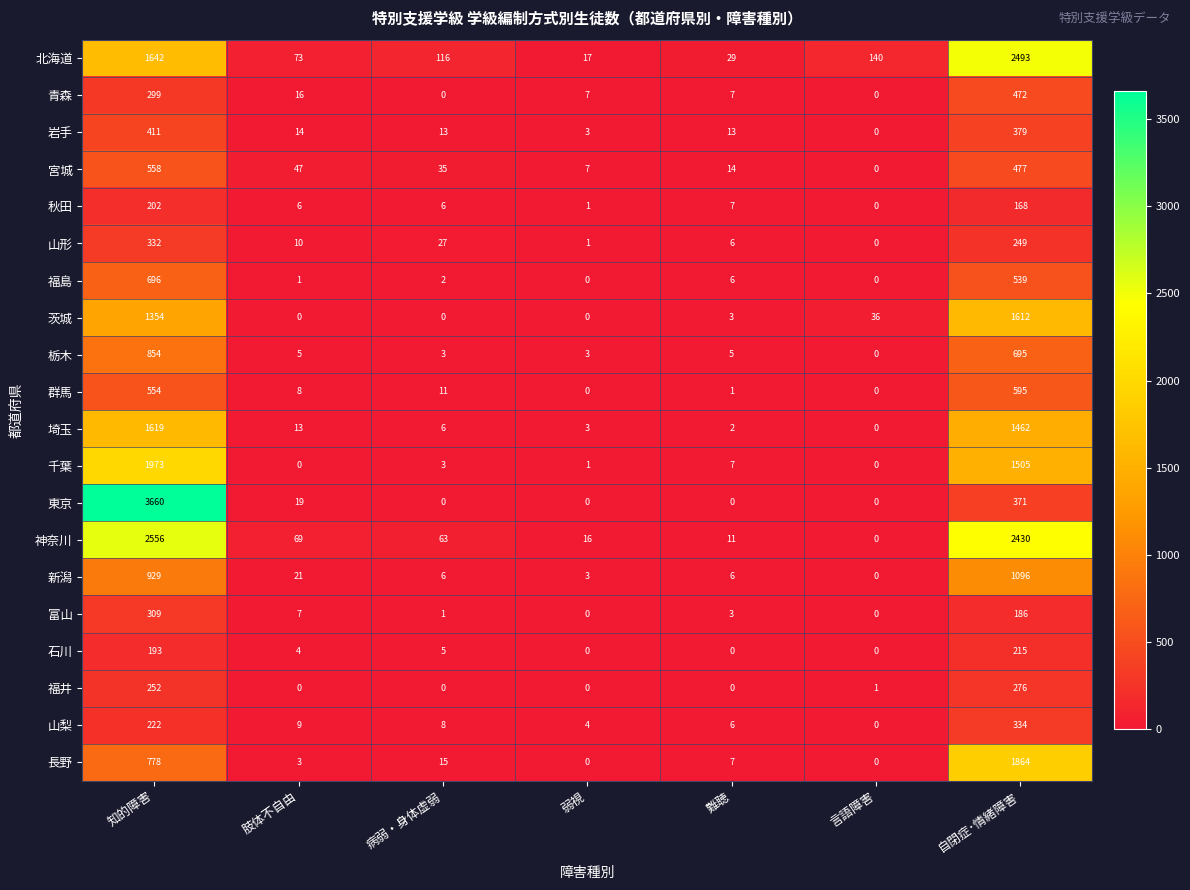

What is the spread (max minus min) of values at 言語障害?

140